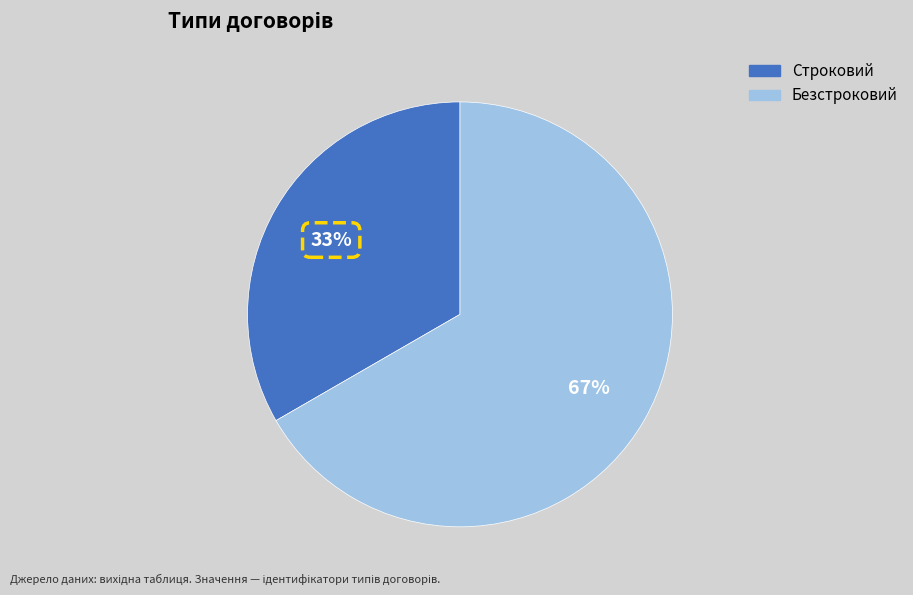

Which category has the biggest portion of the pie?

Безстроковий